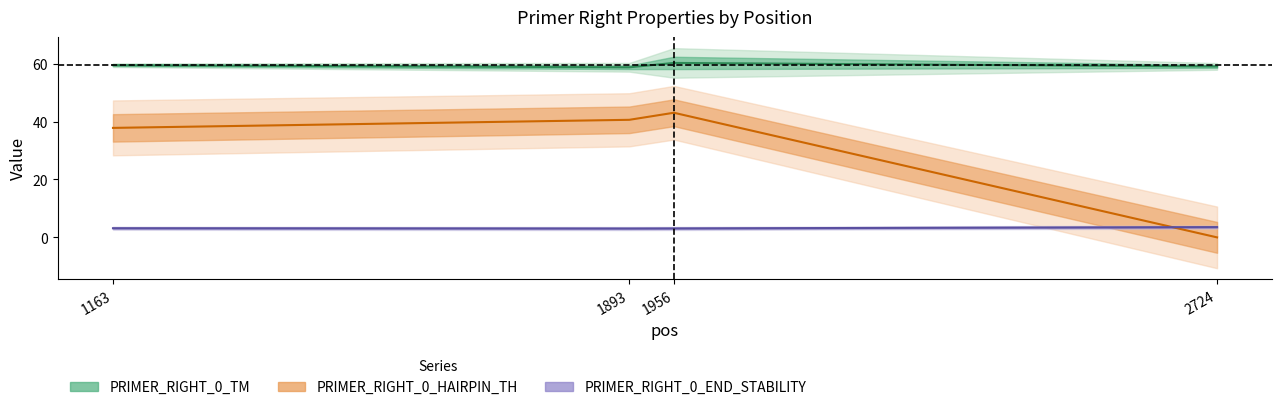

After their last crossing, which series has the higher values: PRIMER_RIGHT_0_END_STABILITY or PRIMER_RIGHT_0_HAIRPIN_TH?

PRIMER_RIGHT_0_END_STABILITY